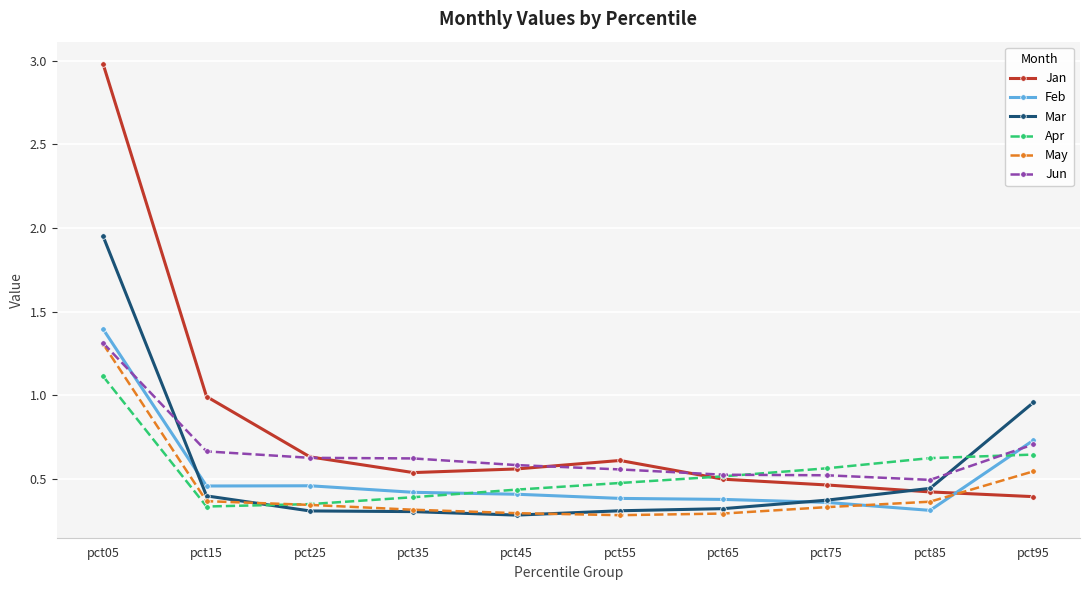

Which series has the largest total across all categories?

Jan